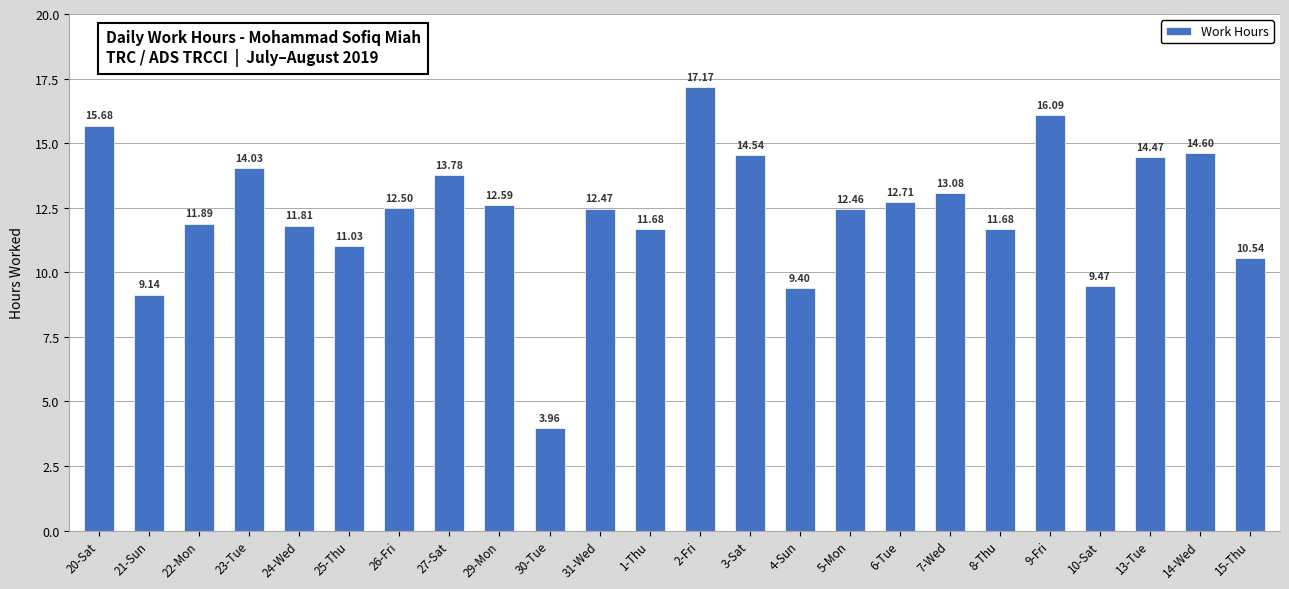

Where is the data nearest to the value 10?

10-Sat